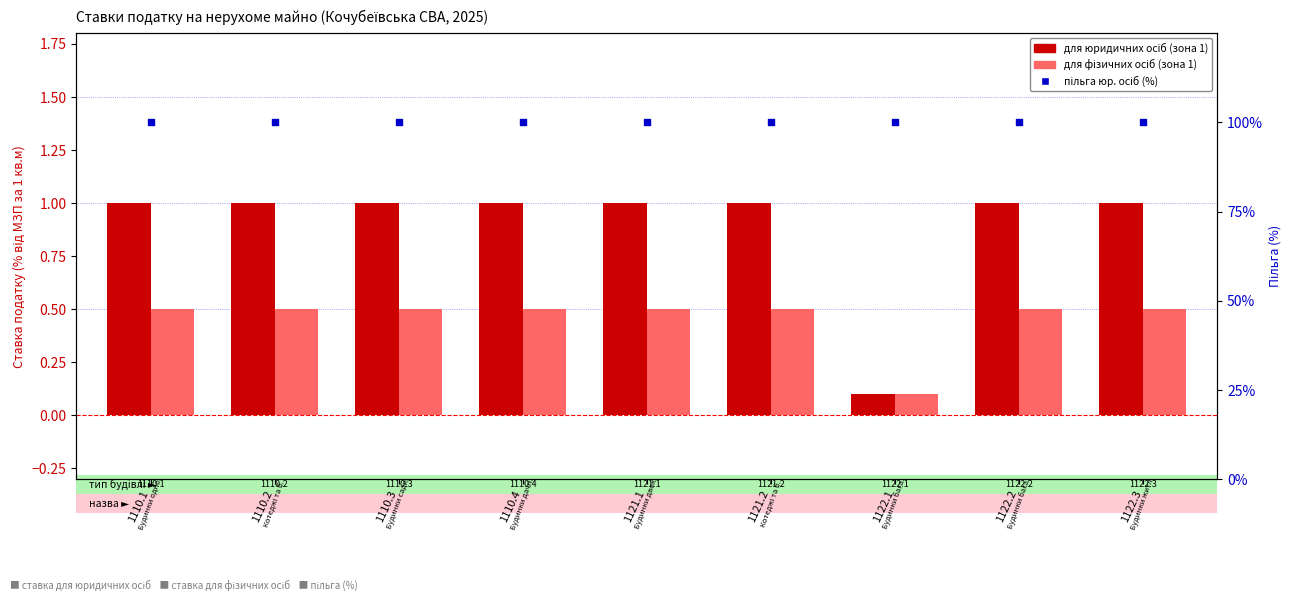

At which category is the sum across all series the highest?

1110.1